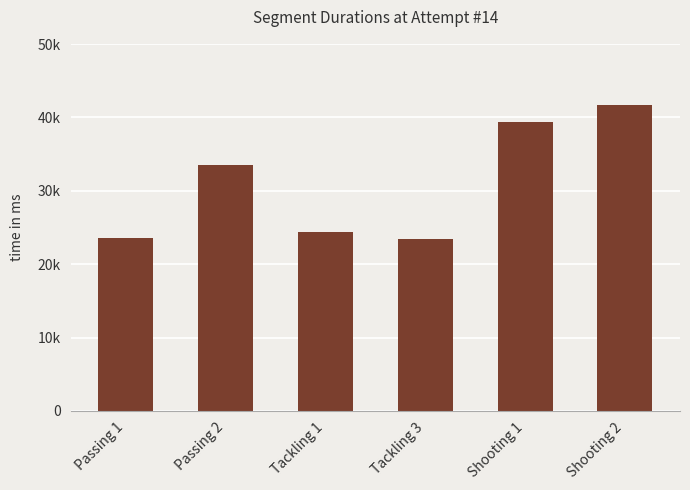

At which category does the chart reach its peak across all series?

Shooting 2